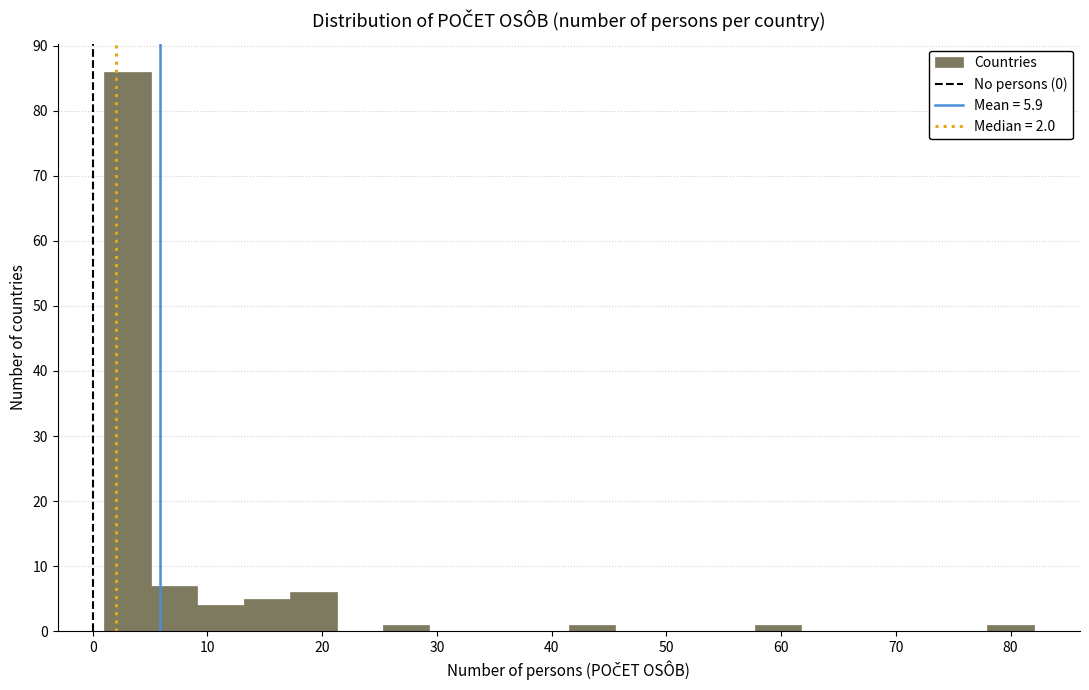

Reading left to right, transcribe this chart: for each bar, give the range it covers on the x-axis and its height. Neither the bar edges nor the heights are printed on the chart, so give them approximately, as read against the axes.

1 to 5: 86
5 to 9: 7
9 to 13: 4
13 to 17: 5
17 to 21: 6
21 to 25: 0
25 to 29: 1
29 to 33: 0
33 to 37: 0
37 to 42: 0
42 to 46: 1
46 to 50: 0
50 to 54: 0
54 to 58: 0
58 to 62: 1
62 to 66: 0
66 to 70: 0
70 to 74: 0
74 to 78: 0
78 to 82: 1